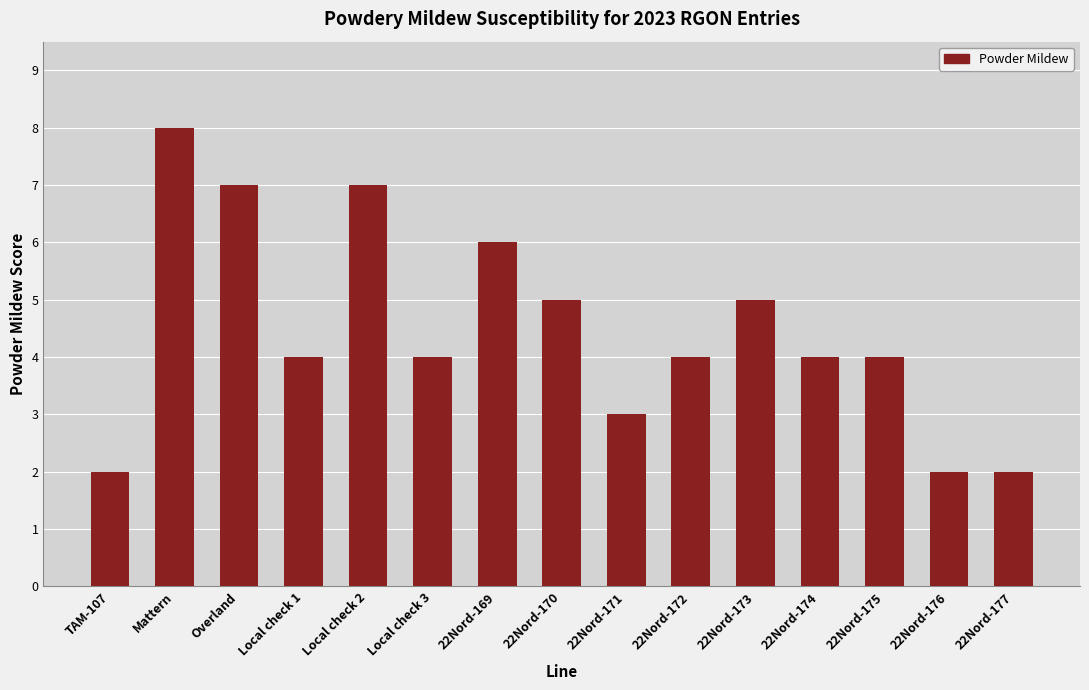

Which category has the highest value across all series?

Mattern